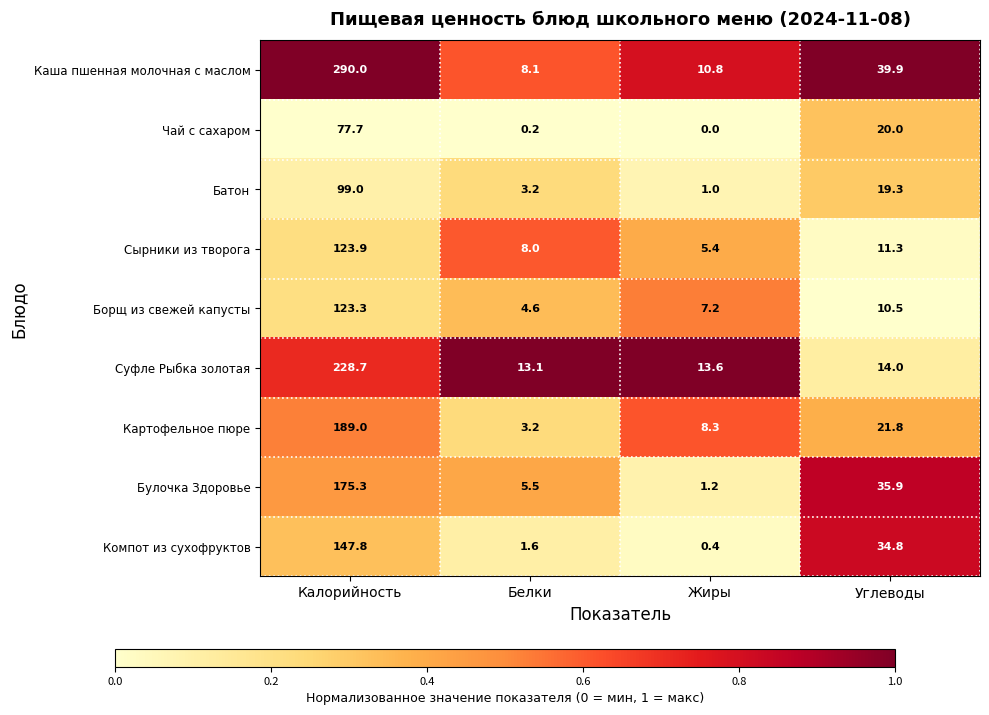

What is the lowest value of the Компот из сухофруктов series?

0.4